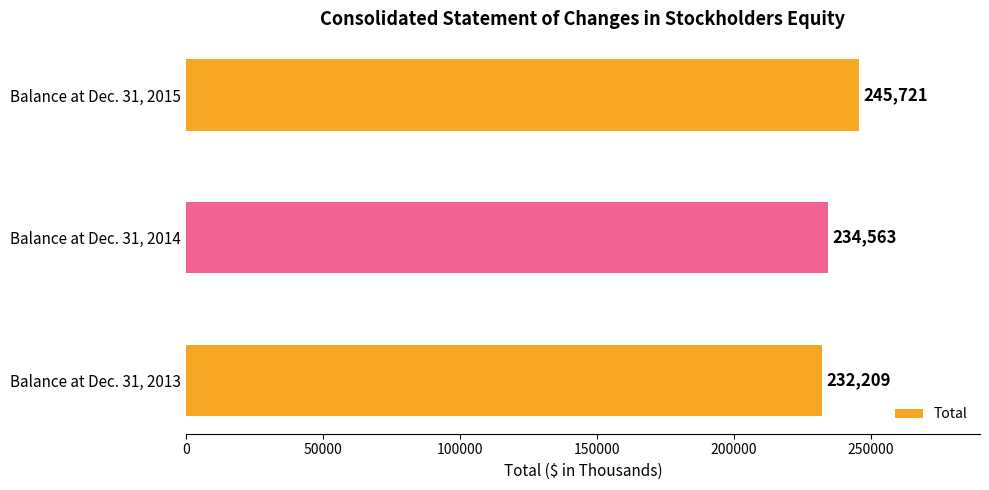

Read the value at Balance at Dec. 31, 2014, to the nearest 10.

234560